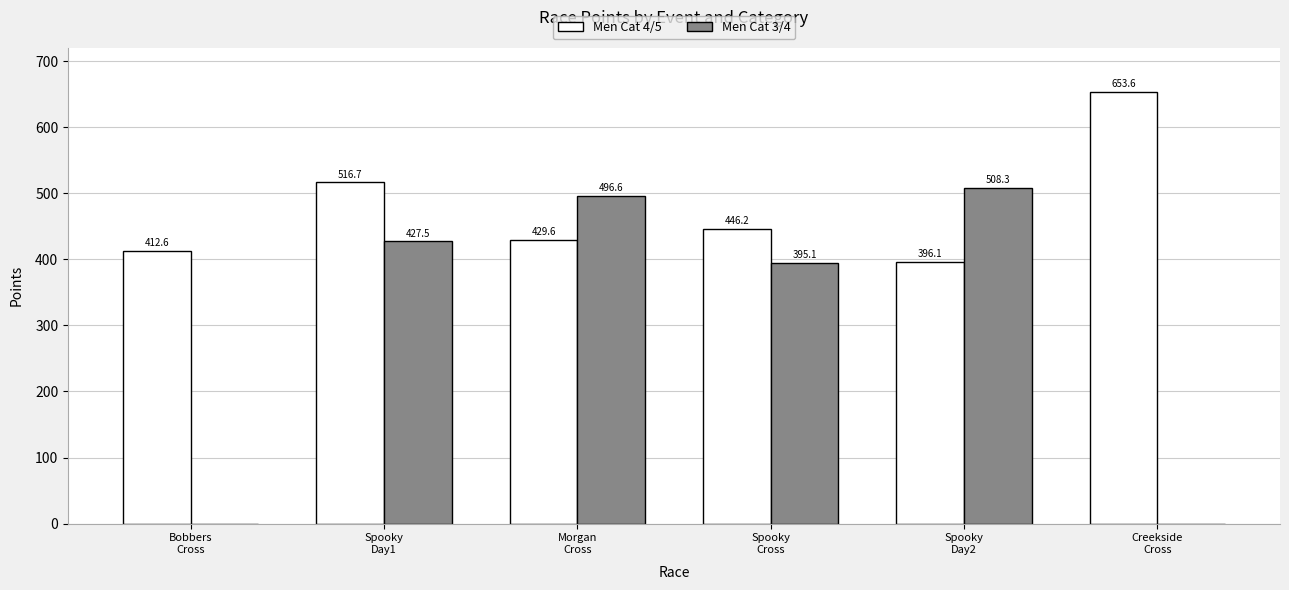

The value of Men Cat 3/4 at Morgan
Cross is 496.6. True or false?

True